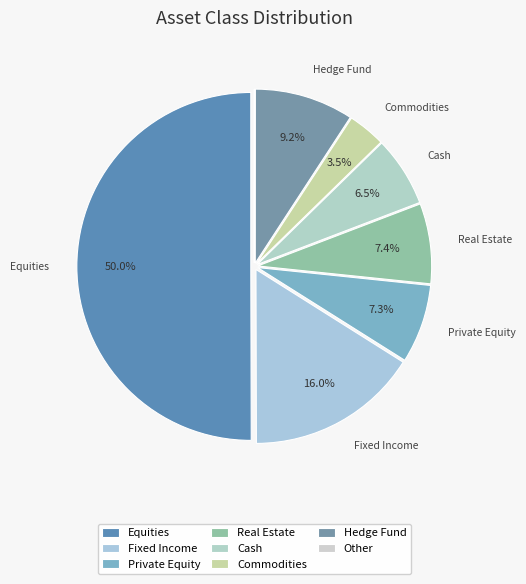

The Real Estate slice represents 2% of the pie. True or false?

False